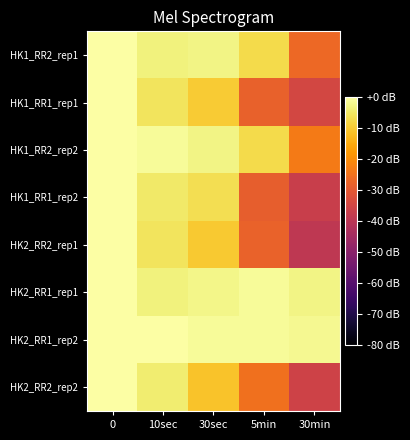

Between 10sec and 30sec, which series saw the biggest shift?

HK2_RR2_rep2